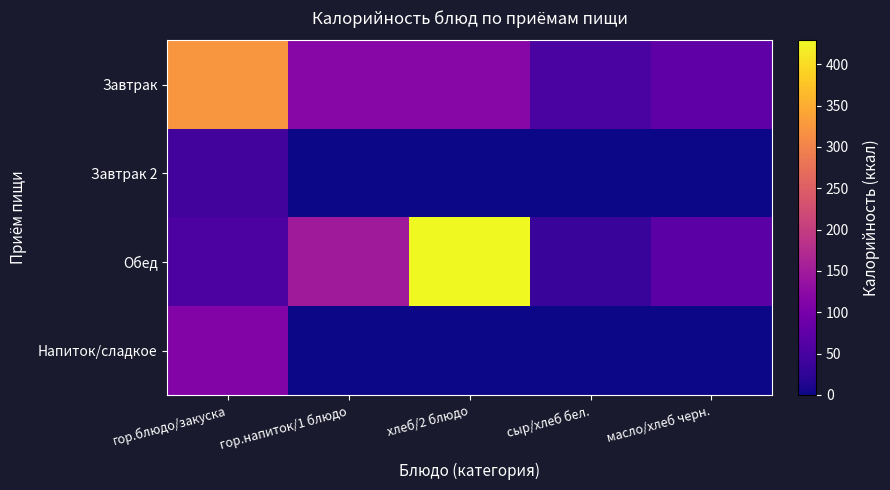

What is the total value across all series at гор.блюдо/закуска?

537.5